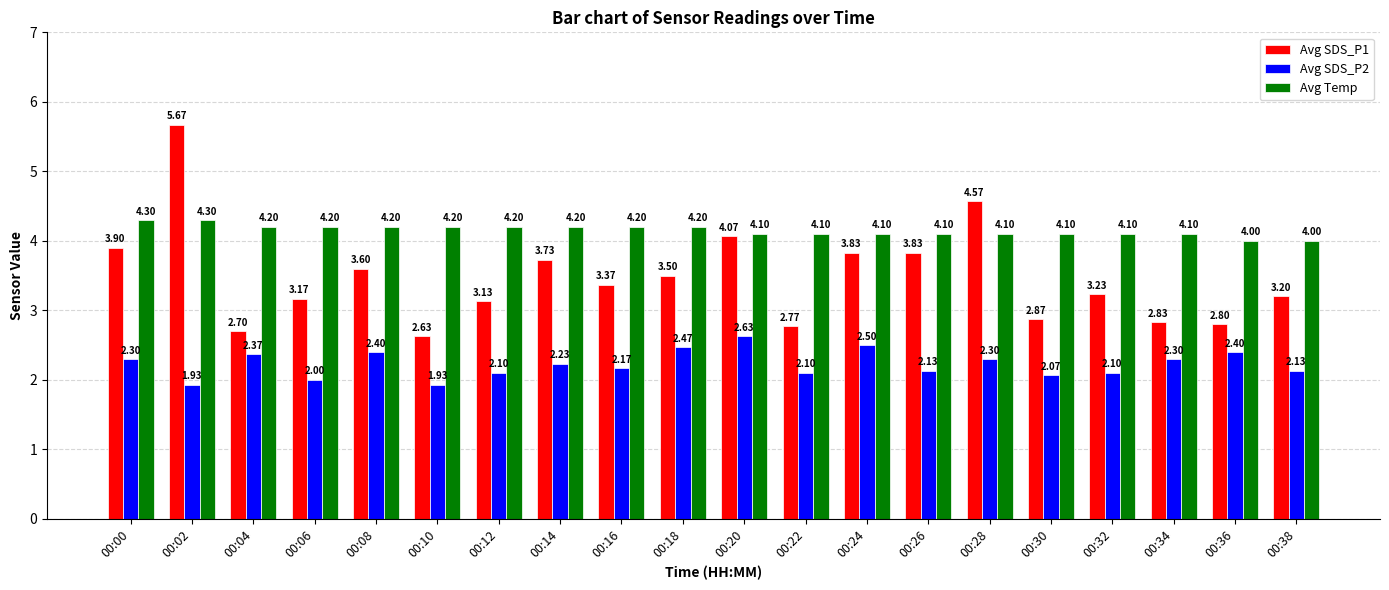

The value of Avg SDS_P2 at 00:36 is 1.0. True or false?

False